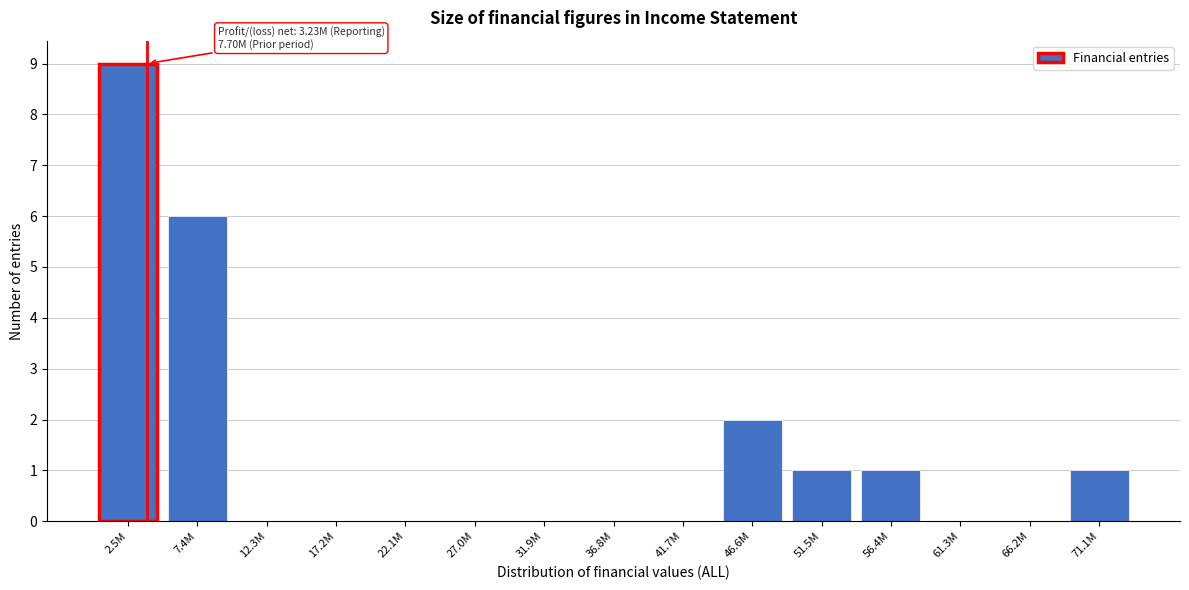

Reading right to left, extract all data points from this chart.

71.1M=1	66.2M=0	61.3M=0	56.4M=1	51.5M=1	46.6M=2	41.7M=0	36.8M=0	31.9M=0	27.0M=0	22.1M=0	17.2M=0	12.3M=0	7.4M=6	2.5M=9